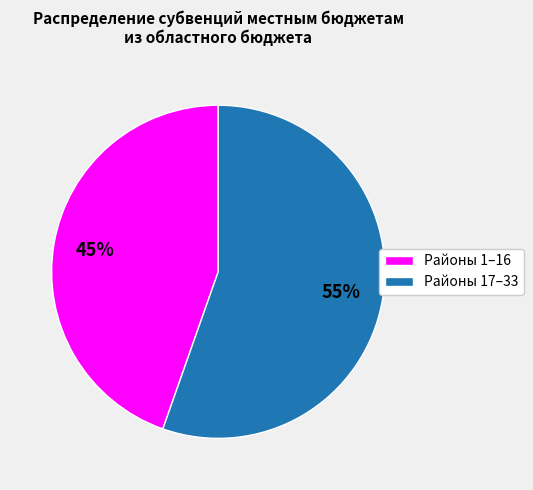

To the nearest percent, what is the average slice percentage?

50%